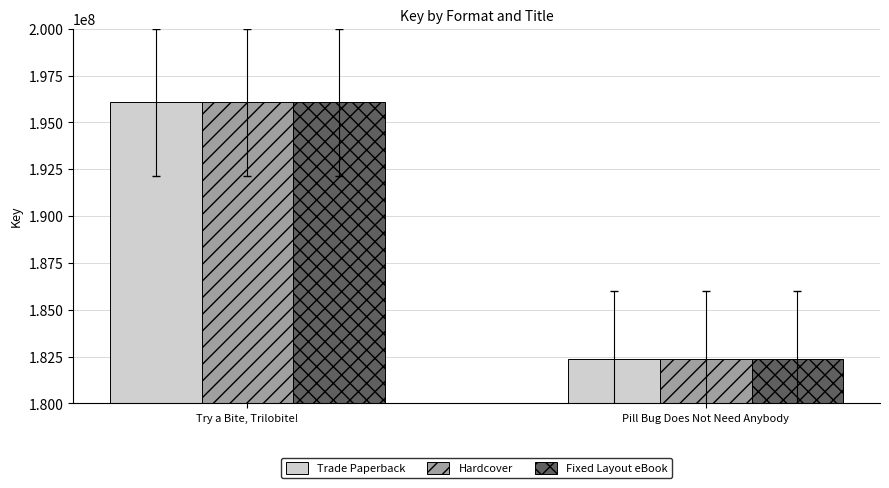

Is the value of Hardcover at Try a Bite, Trilobite! greater than the value of Fixed Layout eBook at Pill Bug Does Not Need Anybody?

Yes